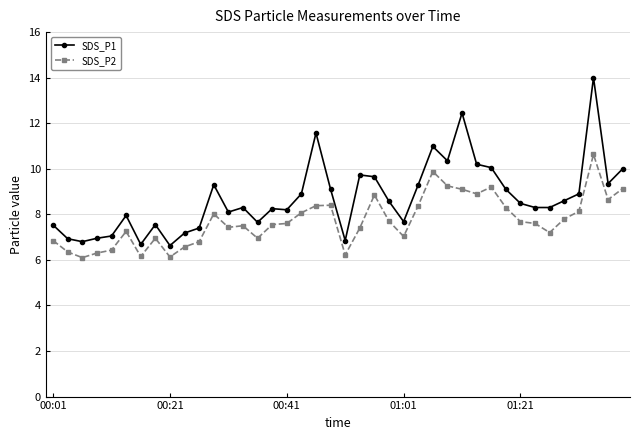

What is the minimum value for SDS_P2?

6.1